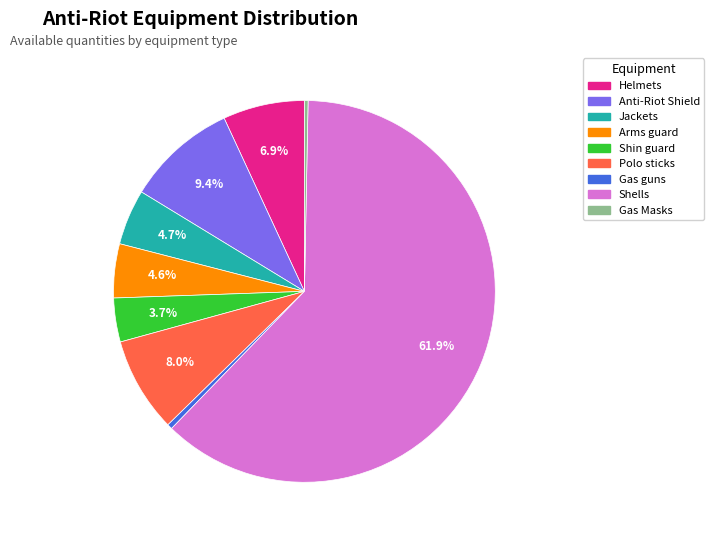

Count the number of slices in the pie.

9